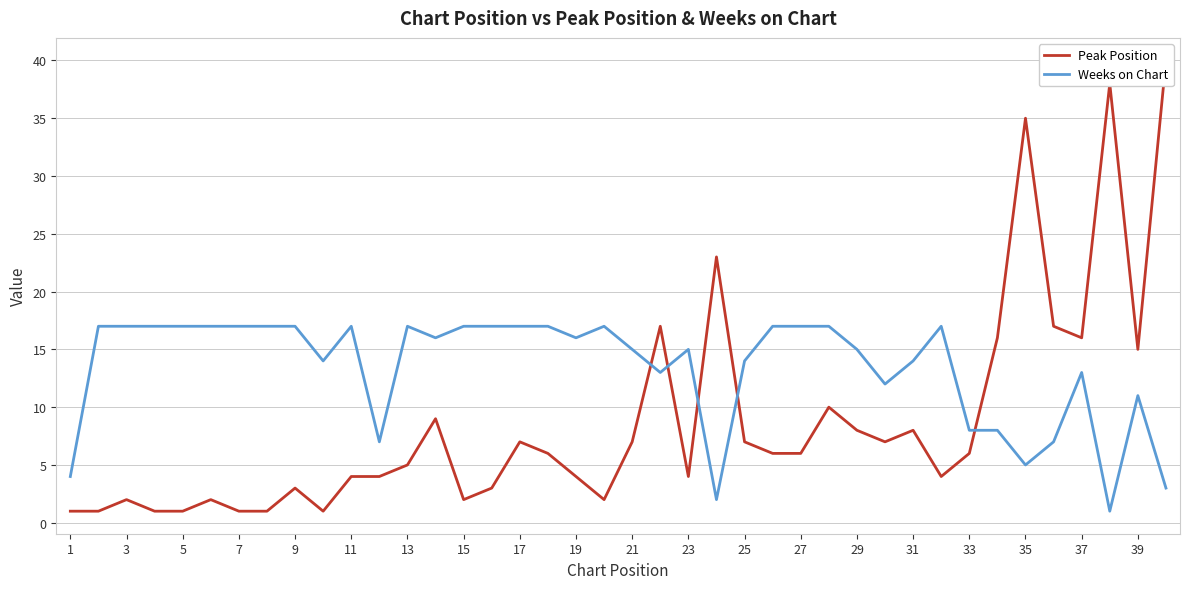

What is the highest value of the Weeks on Chart series?

17